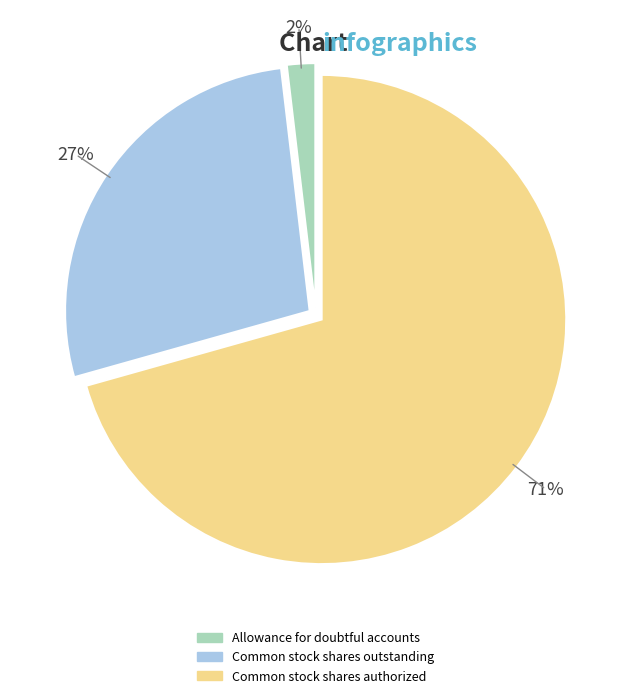

Approximately how many times larger is the value at Allowance for doubtful accounts compared to Common stock shares outstanding?

0.1